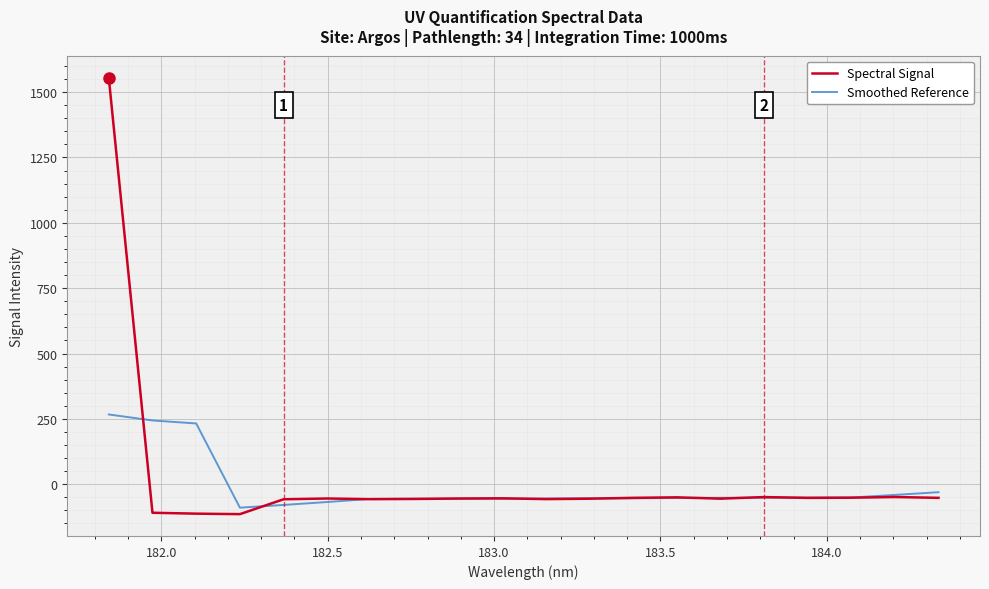

What is the greatest value displayed?

1555.9